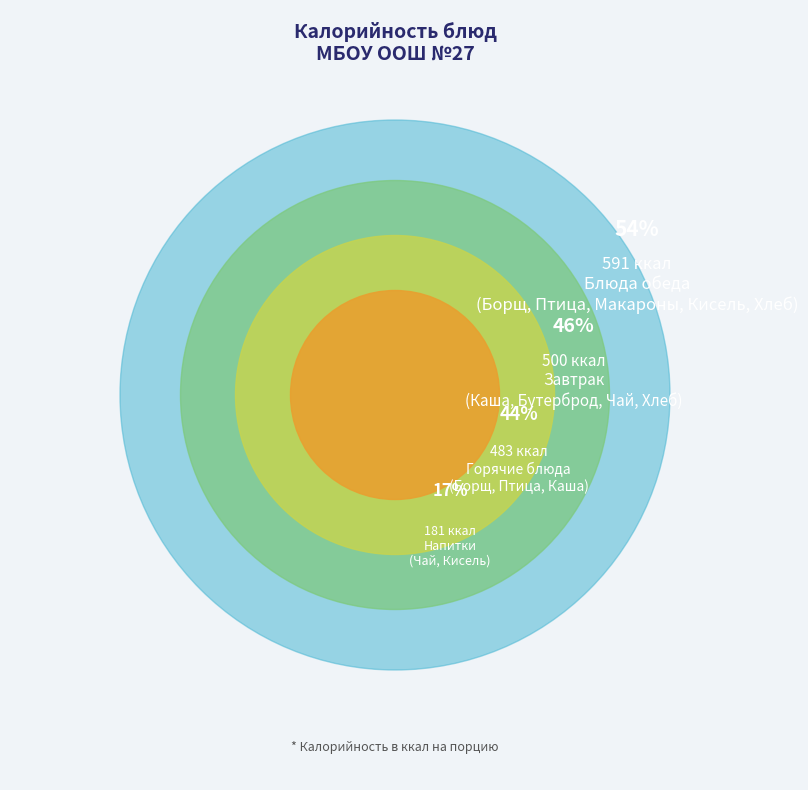

Does Хлеб ржаной (завтрак) represent more than half of the total?

No